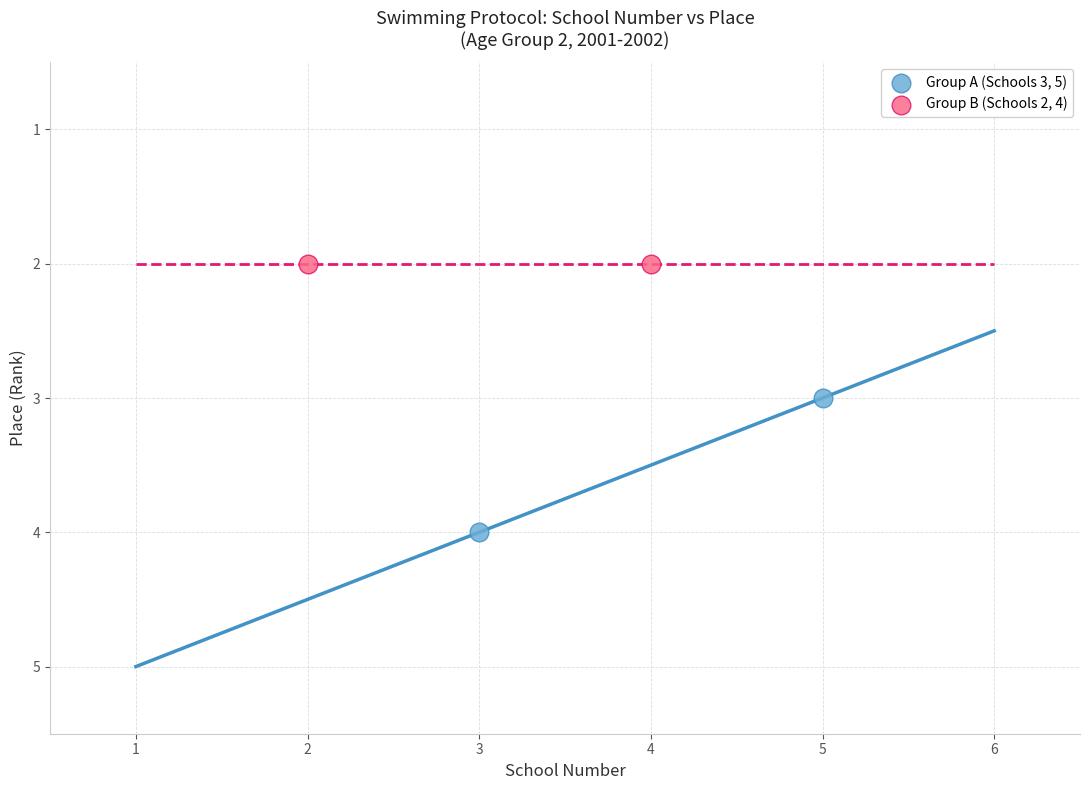

Which series contains the highest Y value?

Group A (Schools 3, 5)